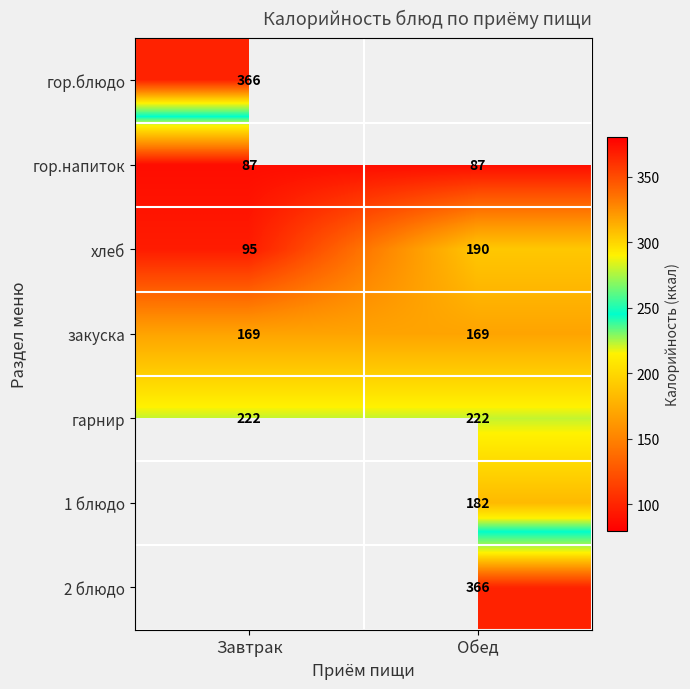

What is the spread (max minus min) of values at Завтрак?

279.0